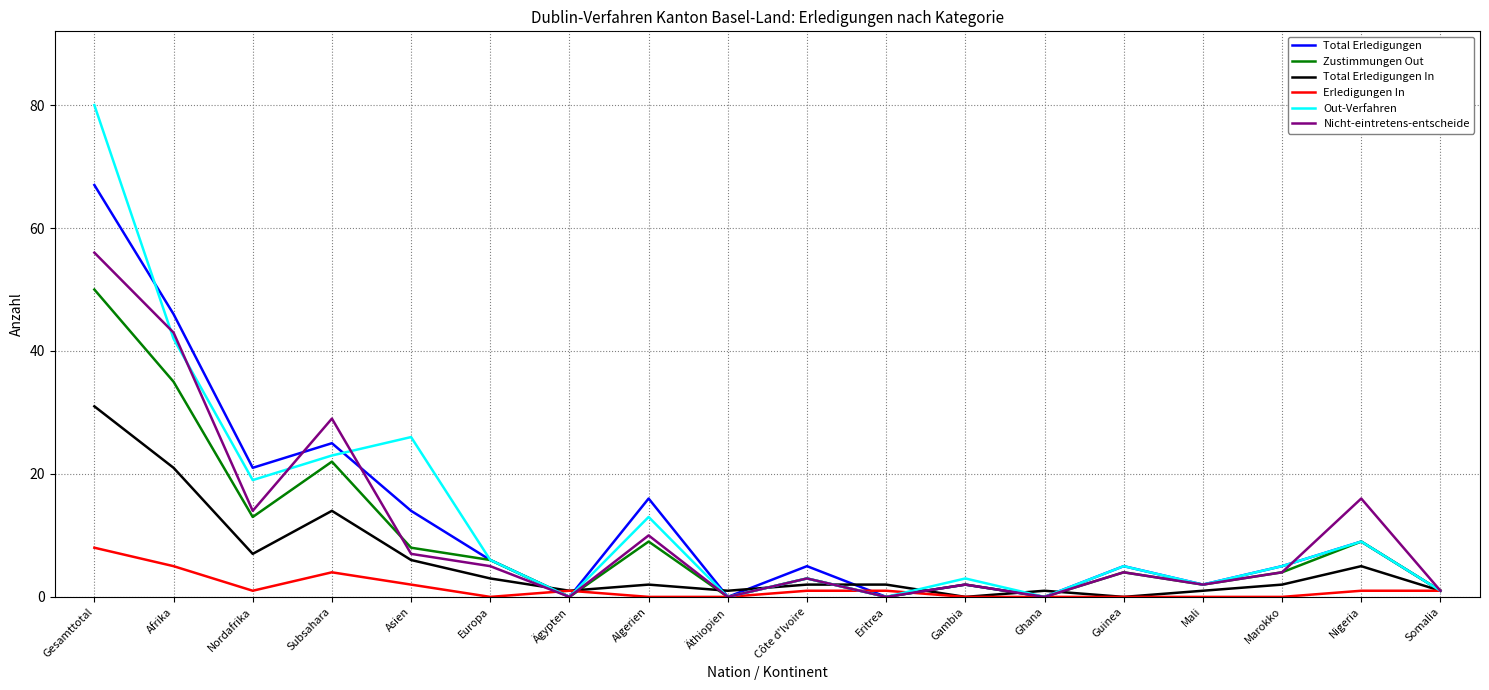

Is the value of Nicht-eintretens-entscheide at Mali greater than the value of Total Erledigungen at Algerien?

No